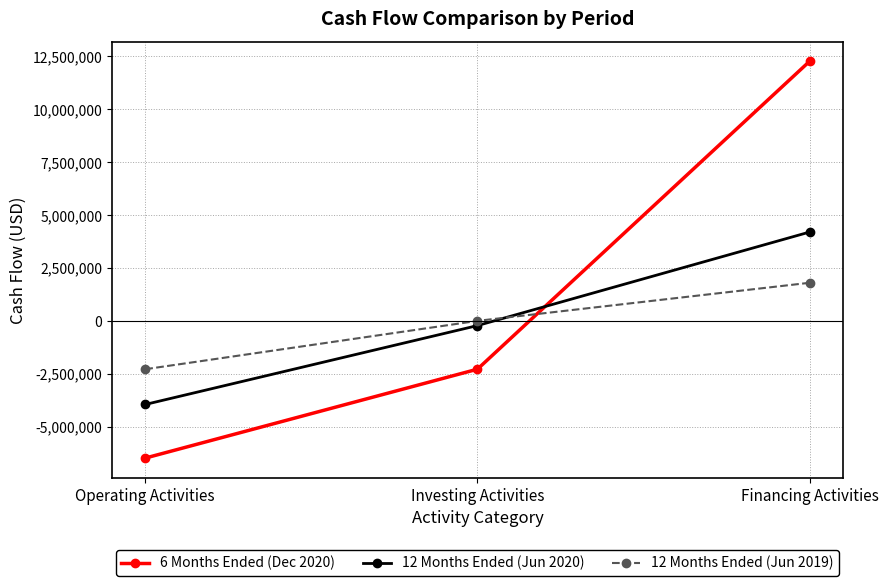

Count the 12 Months Ended (Jun 2020) values in the range -3947214 to 4200651.

3